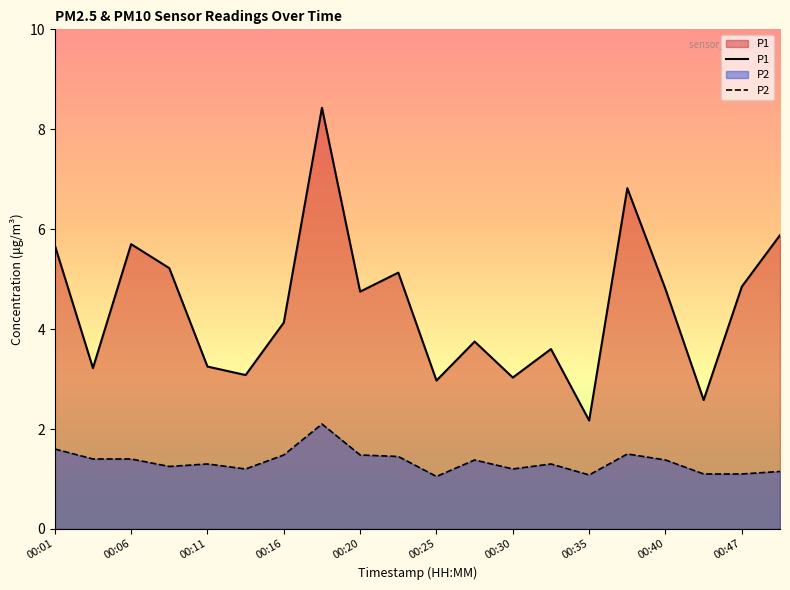

How many interior local peaks does the P2 series have?

5